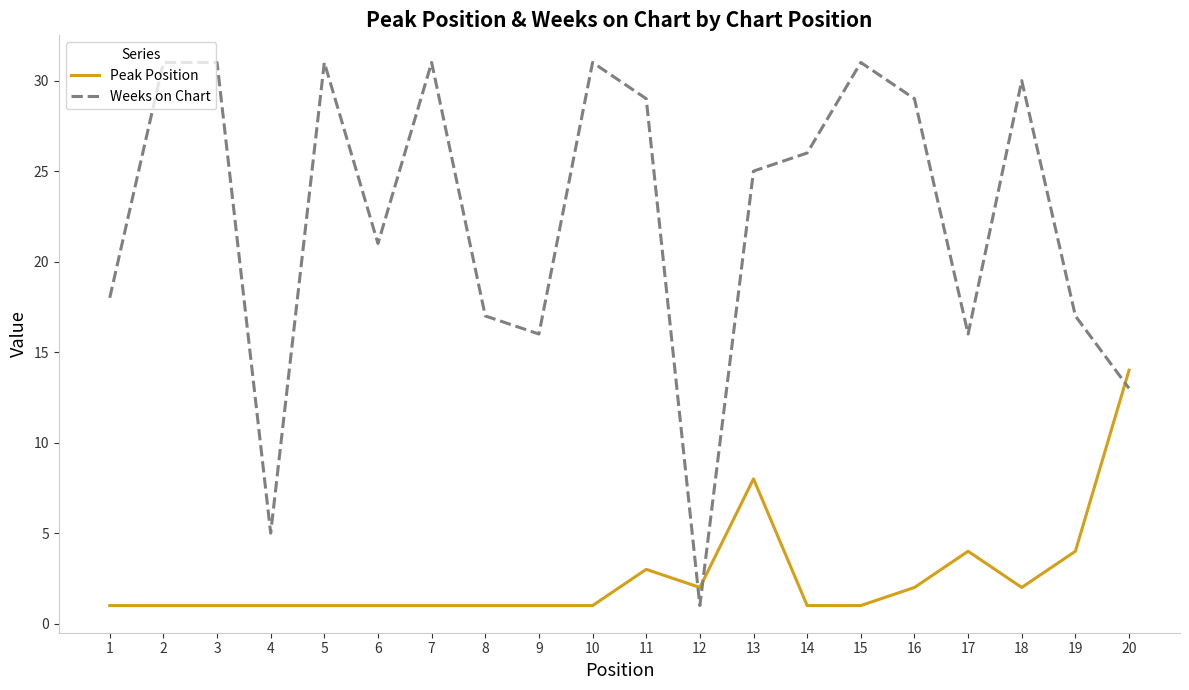

Which series has the largest total across all categories?

Weeks on Chart